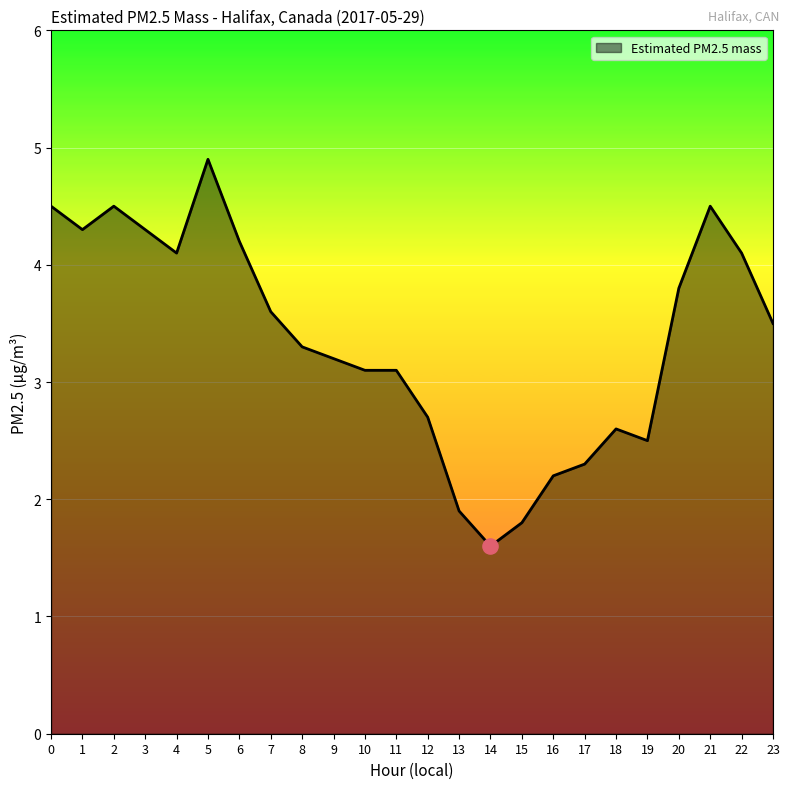

What is the change in value from 7 to 20?

+0.2